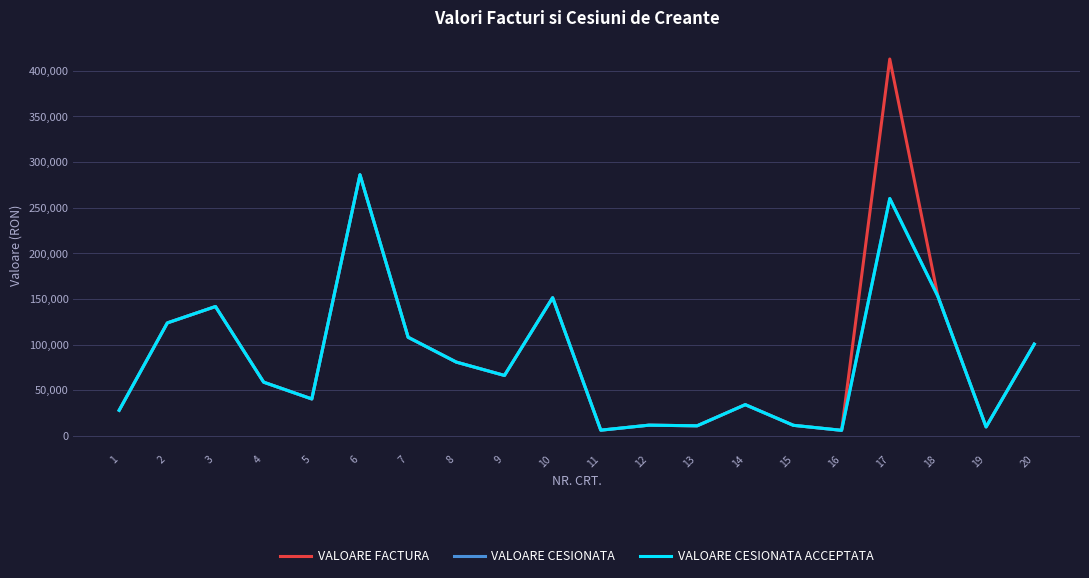

In VALOARE CESIONATA, how many points are higher than both neighbors (excluding endpoints)?

6